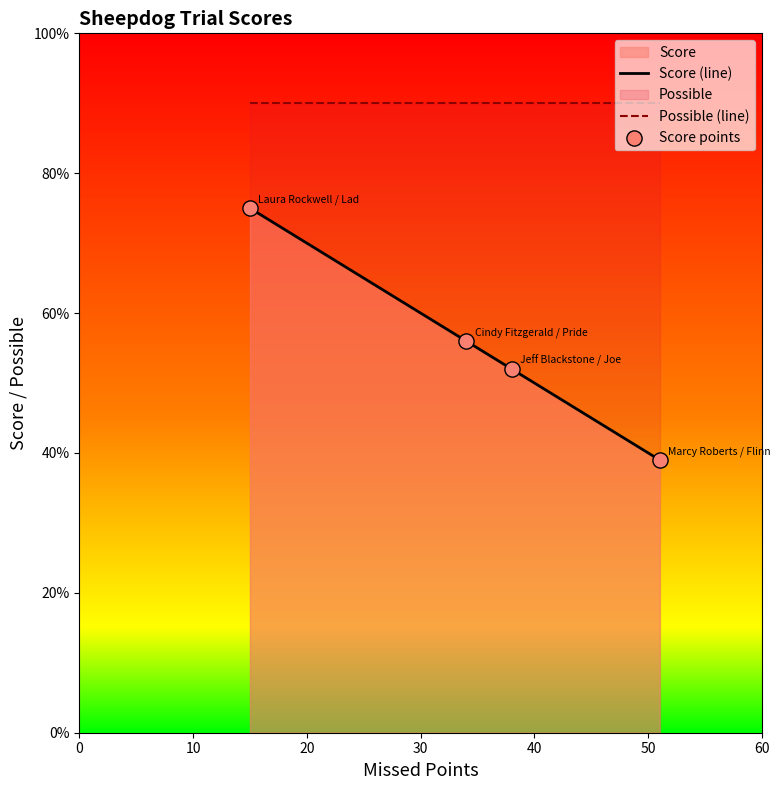

Which series reaches the maximum Y coordinate?

Possible (line)